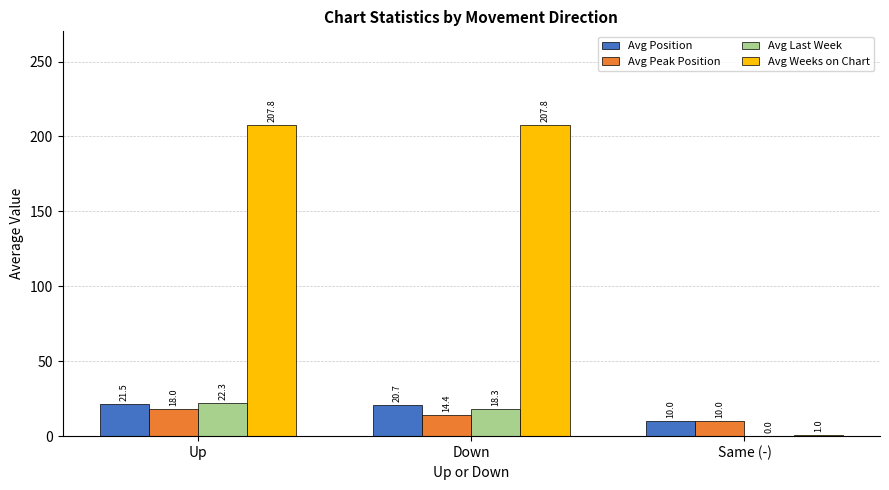

What is the sum of all Avg Position values?

52.2